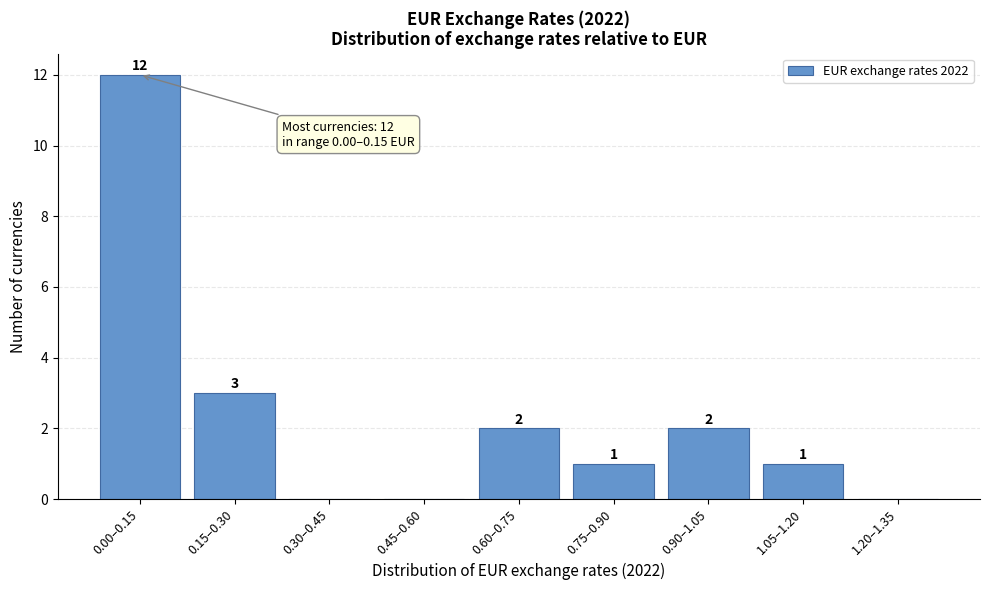

Reading left to right, transcribe all the data shown in this chart.

0.00–0.15=12	0.15–0.30=3	0.30–0.45=0	0.45–0.60=0	0.60–0.75=2	0.75–0.90=1	0.90–1.05=2	1.05–1.20=1	1.20–1.35=0